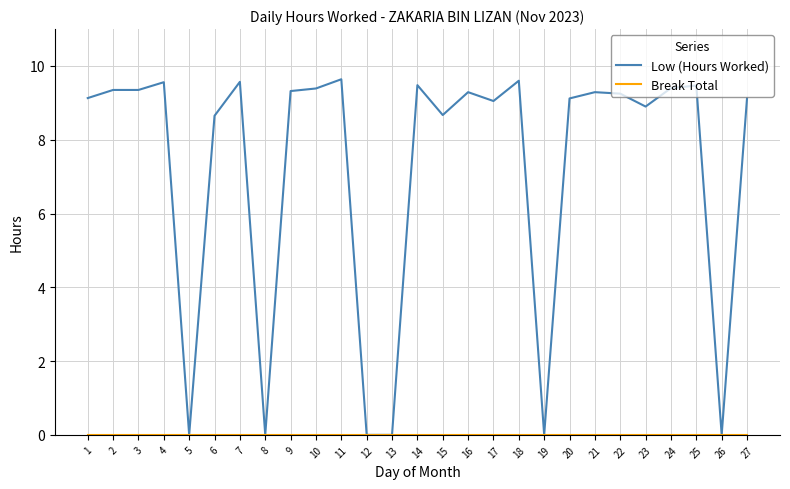

Which series has the widest spread of values?

Low (Hours Worked)